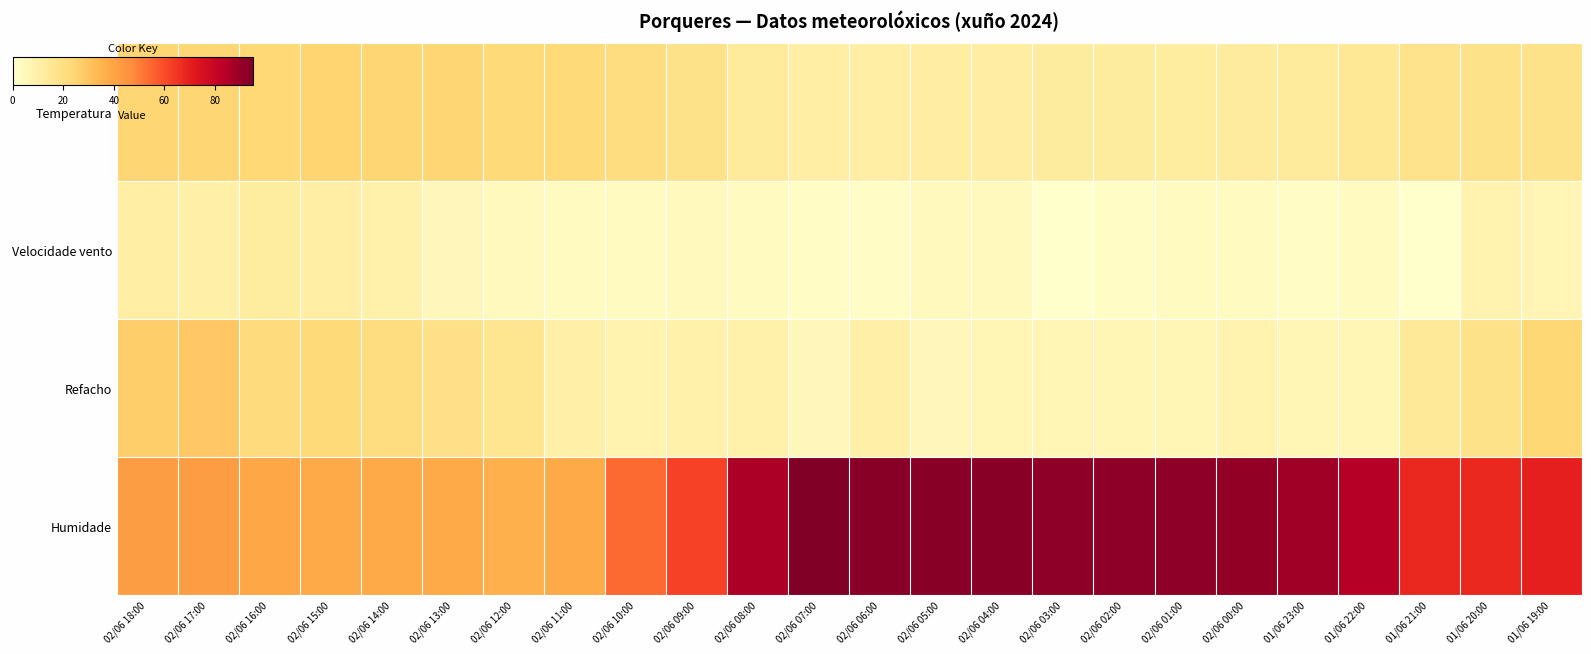

What is the greatest value displayed?

95.0